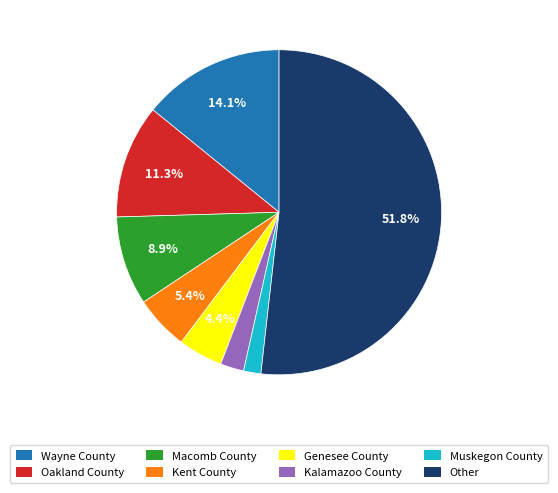

To the nearest percent, what portion does Kalamazoo County represent?

2%